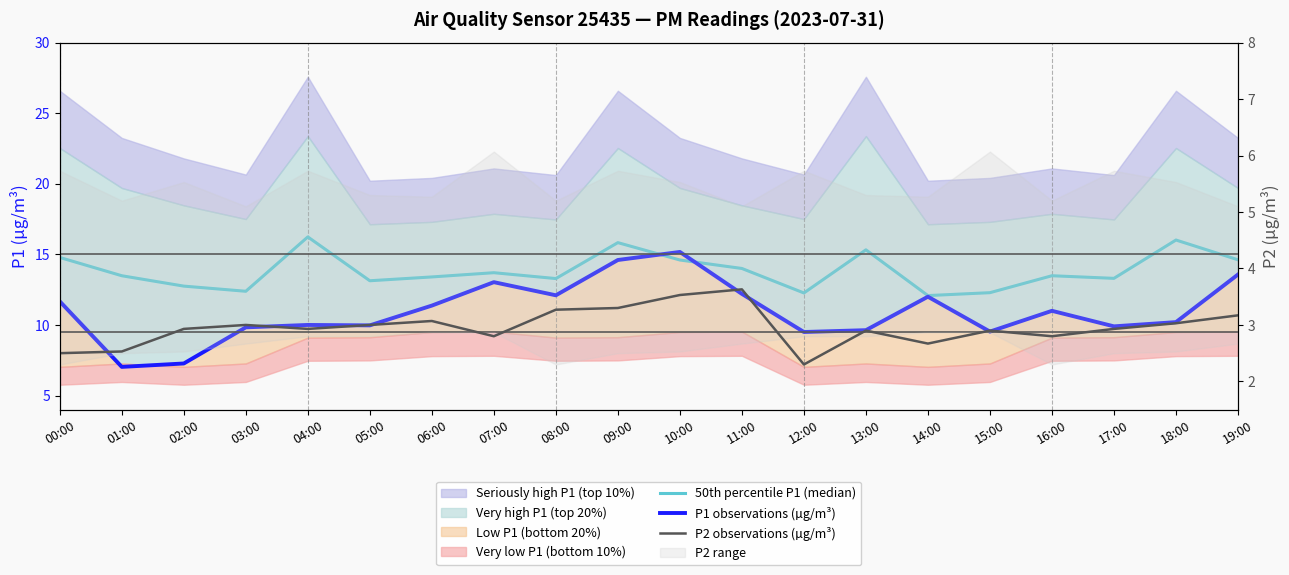

Where is the first local minimum for P1 observations (µg/m³)?

01:00